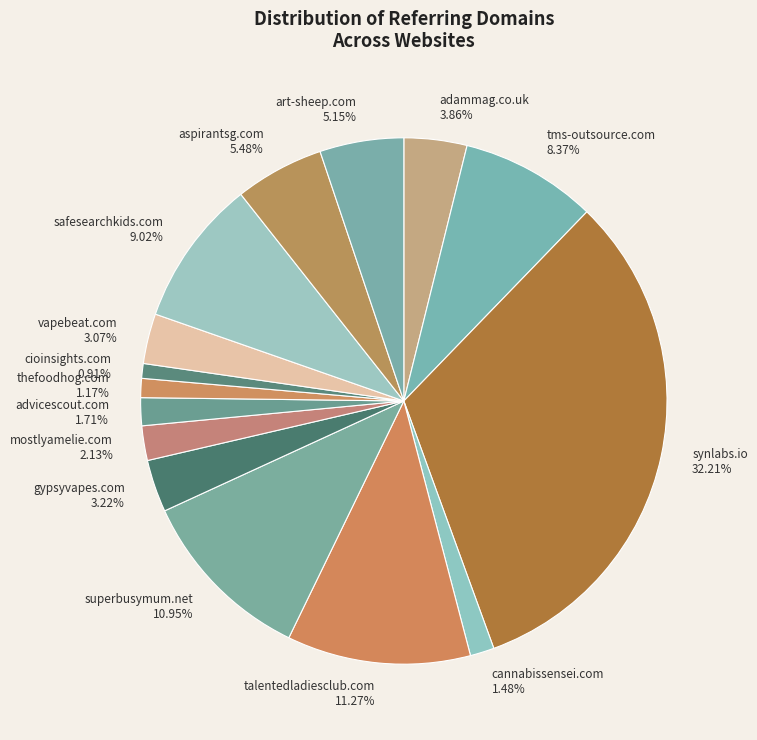

The cioinsights.com slice represents 1% of the pie. True or false?

True